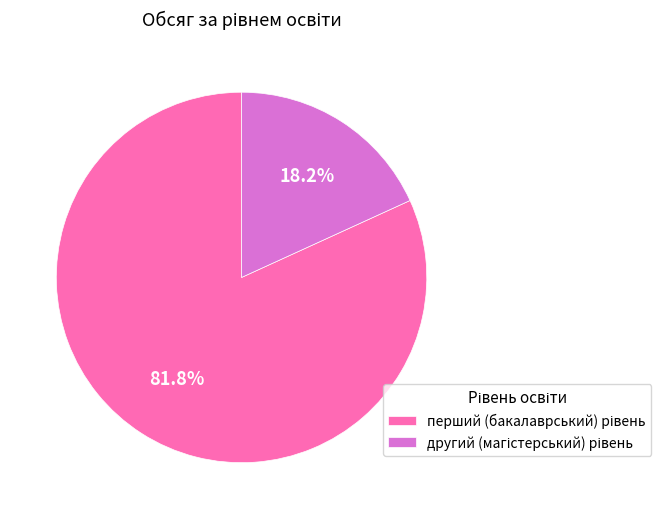

How many segments does this pie chart have?

2